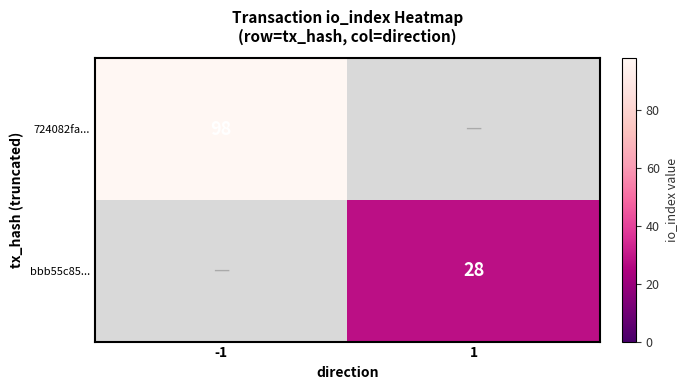

Is it true that bbb55c85... equals 13 at 1?

False